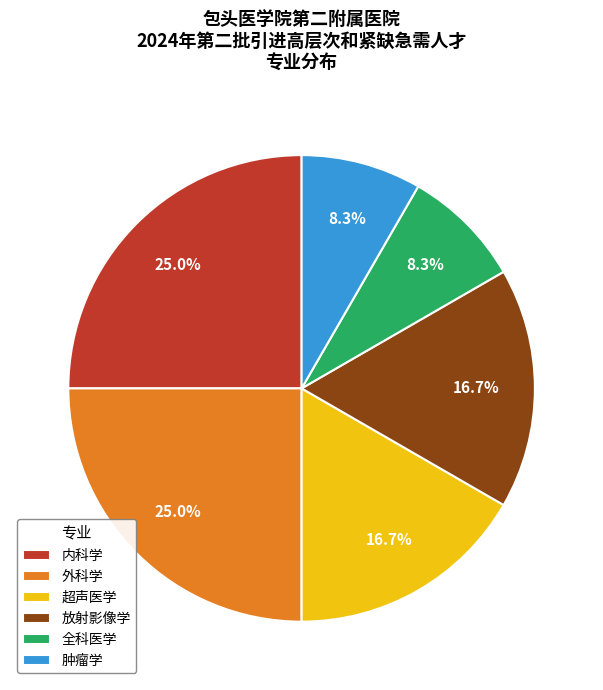

Combined, do 全科医学 and 内科学 account for over 50%?

No